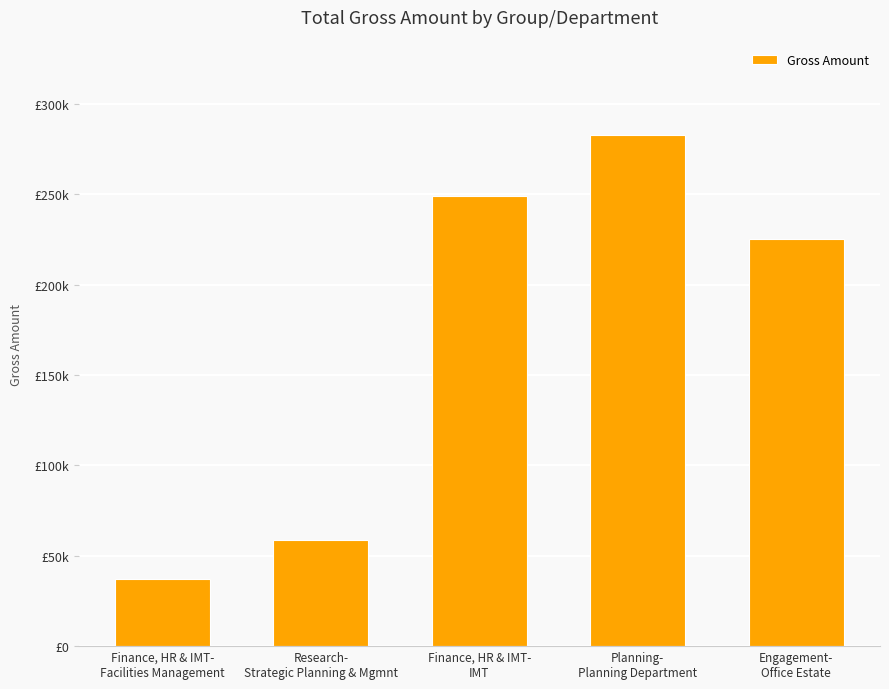

Does the chart contain stacked bars?

No